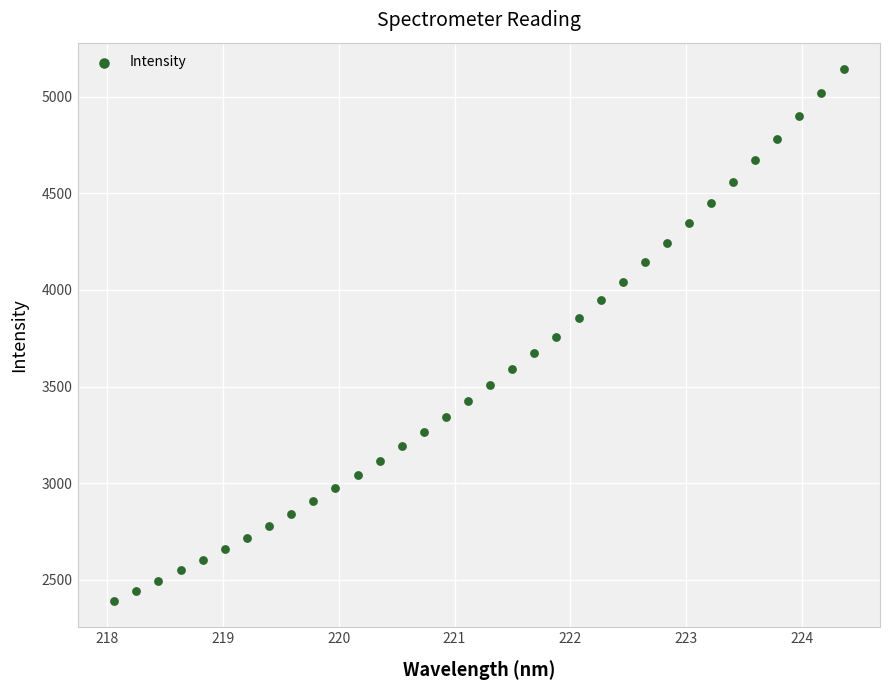

What is the range of X values (max minus min)?

6.3